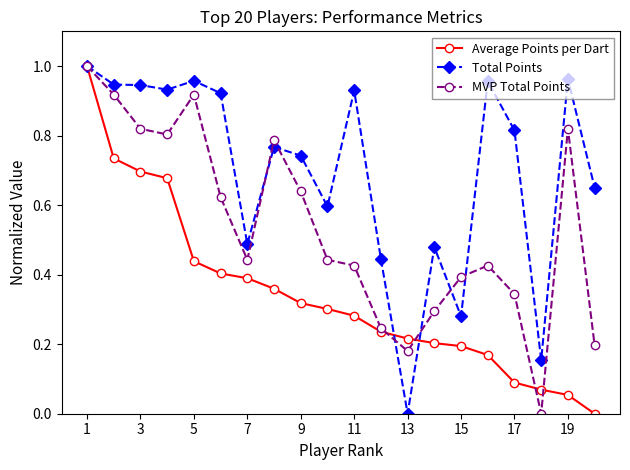

True or false: Total Points has more than 2 points higher than both neighbors.

True